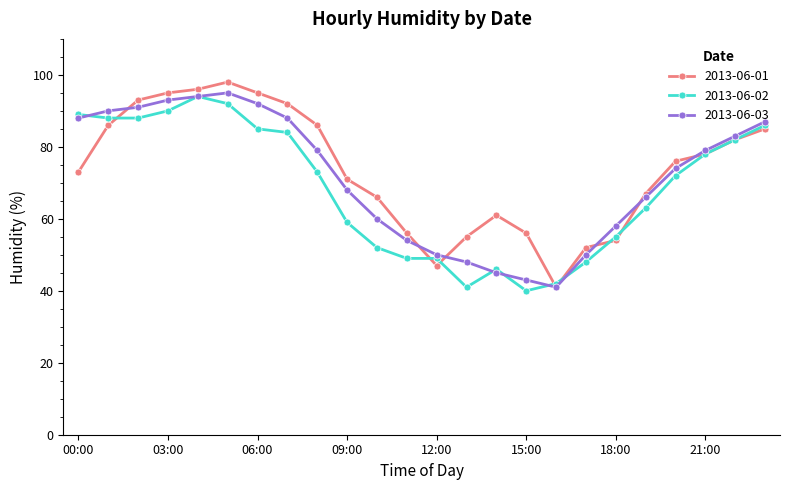

What is the value of the 2013-06-01 point at the 16th from the left?

56